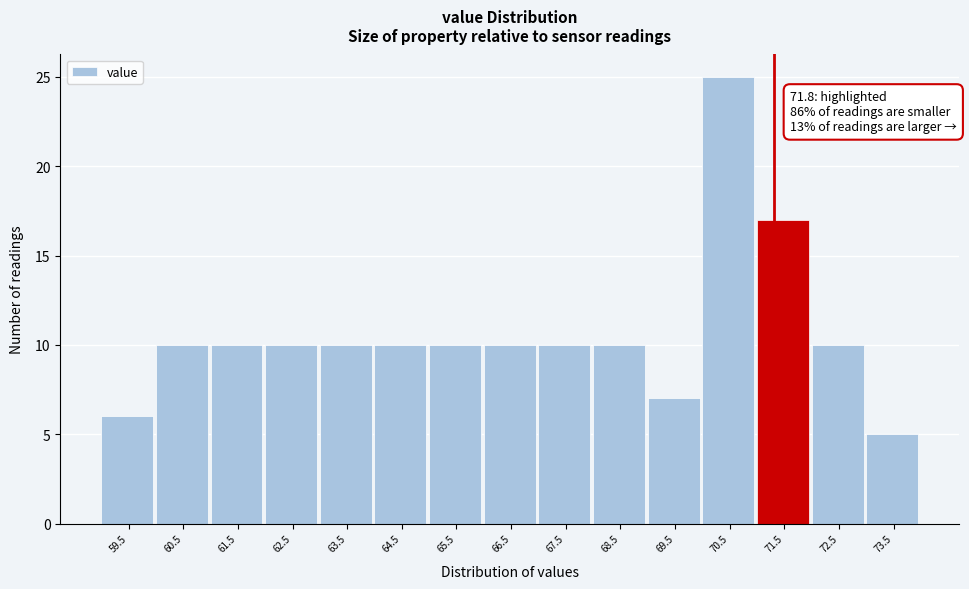

Reading left to right, what are all the values shown in this chart?

59.5=6	60.5=10	61.5=10	62.5=10	63.5=10	64.5=10	65.5=10	66.5=10	67.5=10	68.5=10	69.5=7	70.5=25	71.5=17	72.5=10	73.5=5